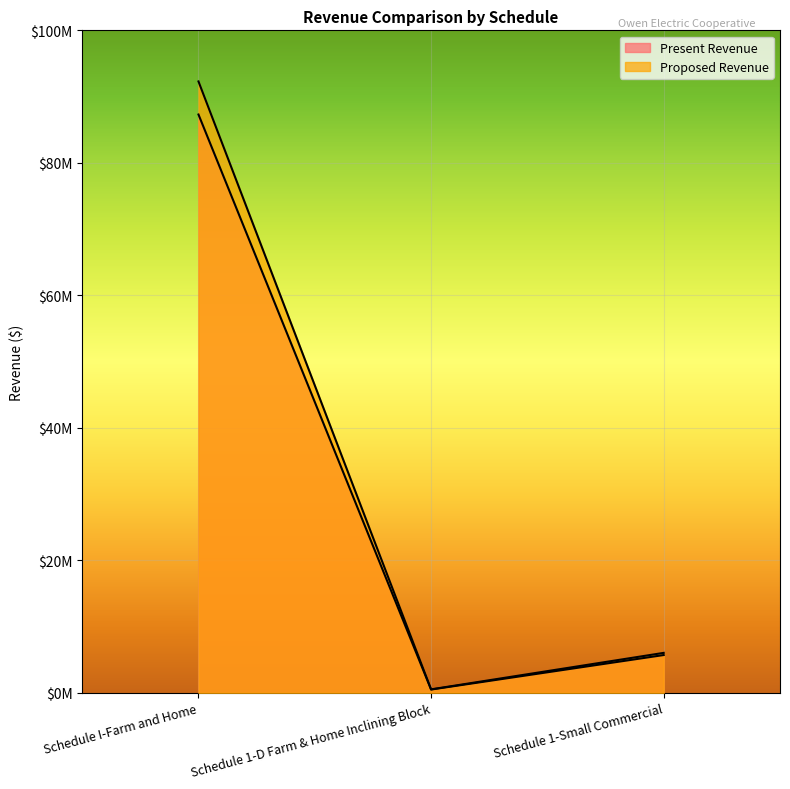

List the series in order of their peak value, lowest first.

Present Revenue, Proposed Revenue